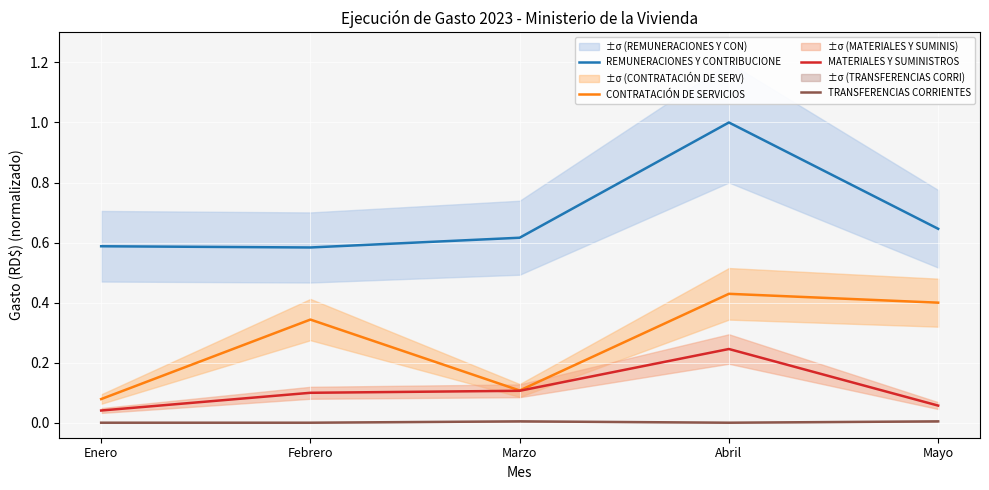

List the labels in order of REMUNERACIONES Y CONTRIBUCIONE value, smallest first.

Febrero, Enero, Marzo, Mayo, Abril